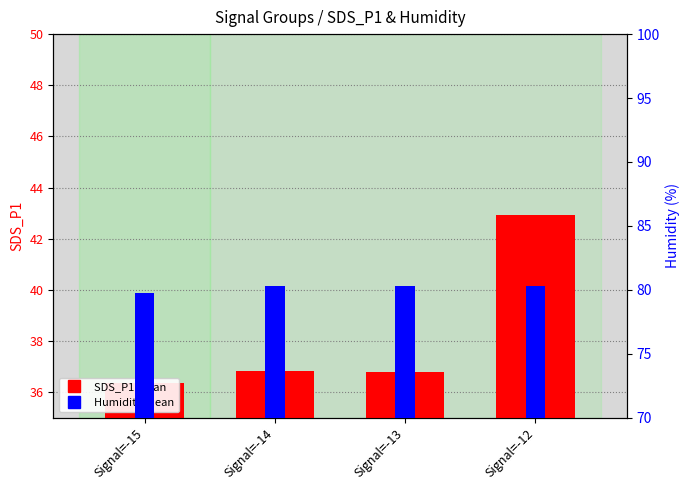

How many groups of bars are there?

4